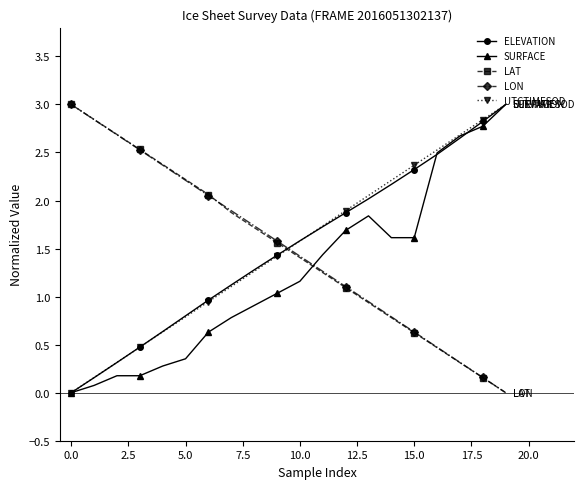

How many lines are shown in the chart?

5